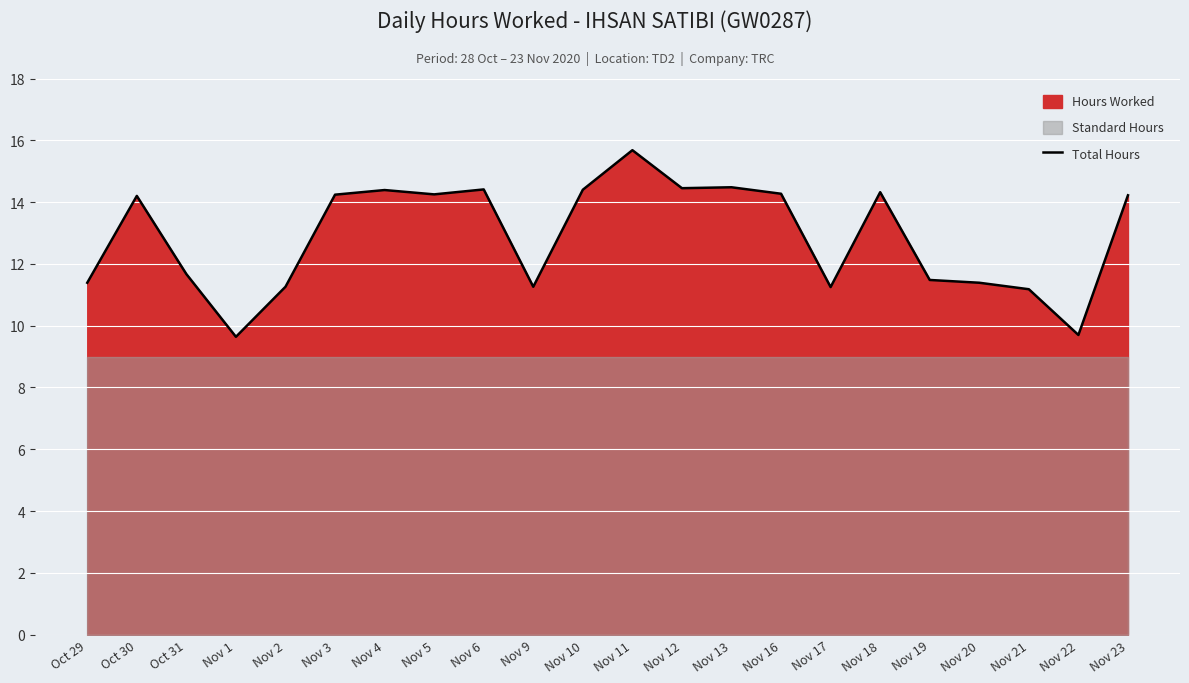

What is the average value?

12.9